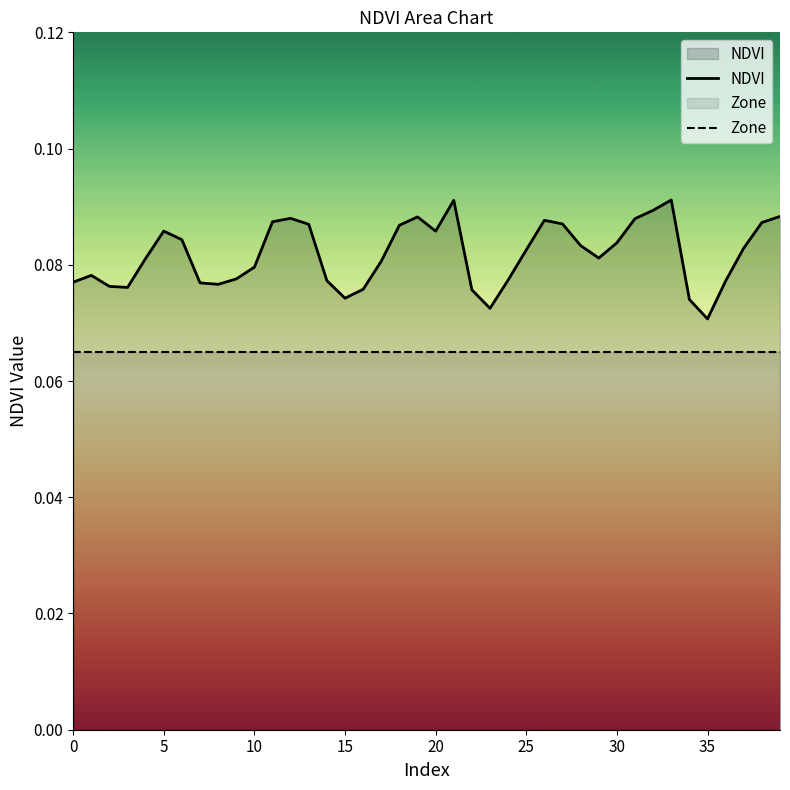

The value of NDVI at 16 is 0.0. True or false?

False